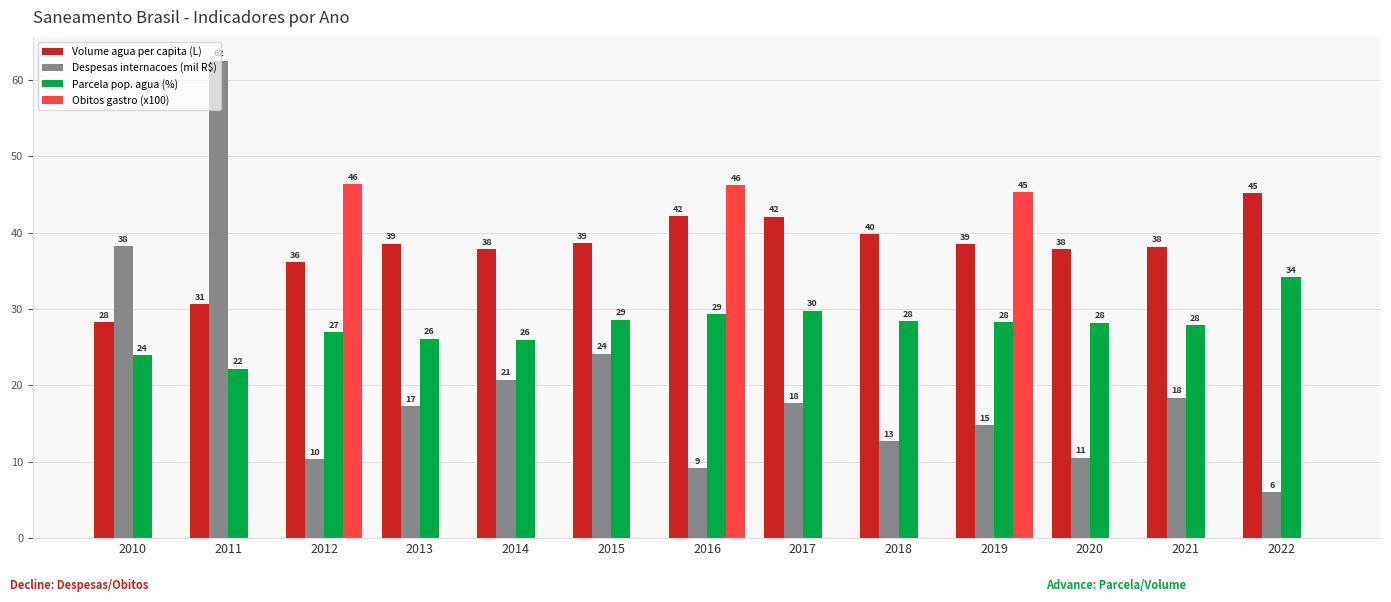

The Obitos gastro (x100) series shows 0.0 at 2014. True or false?

True